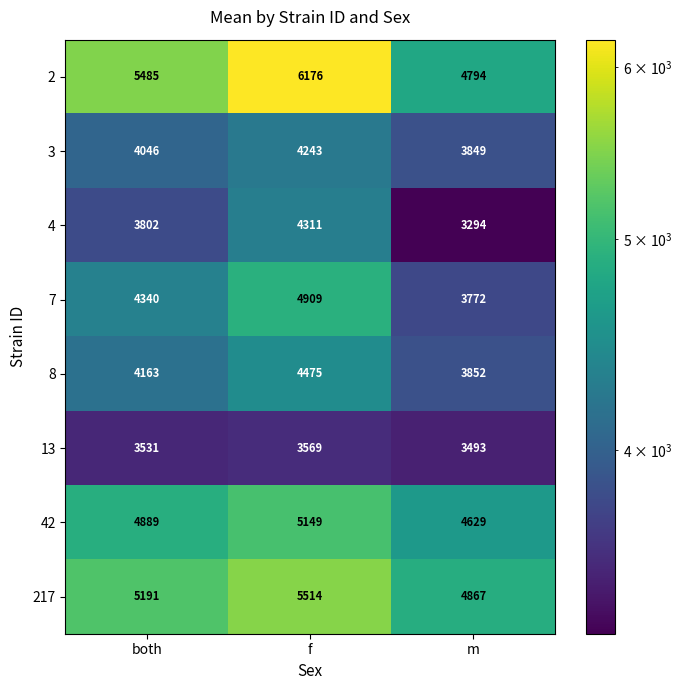

Reading right to left, extract all data points from this chart.

2: m=4794	f=6176	both=5485
3: m=3849	f=4243	both=4046
4: m=3294	f=4311	both=3802
7: m=3772	f=4909	both=4340
8: m=3852	f=4475	both=4163
13: m=3493	f=3569	both=3531
42: m=4629	f=5149	both=4889
217: m=4867	f=5514	both=5191